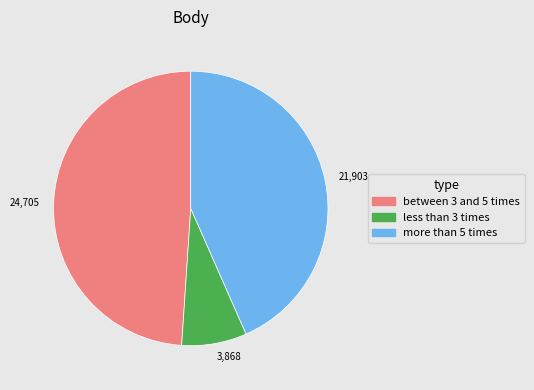

Which slice is the largest?

24,705